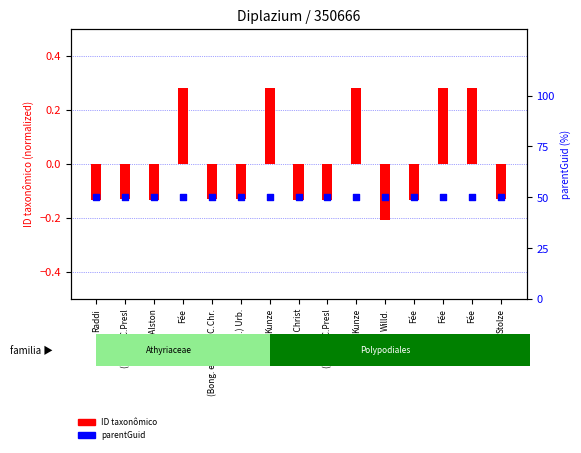

At which category is the sum across all series the highest?

Fée